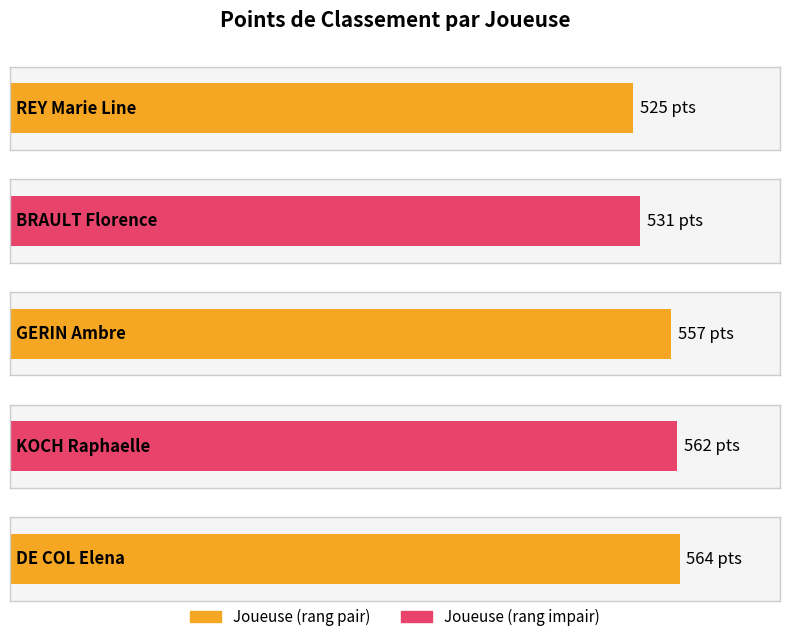

What is the sum of all values?

2739